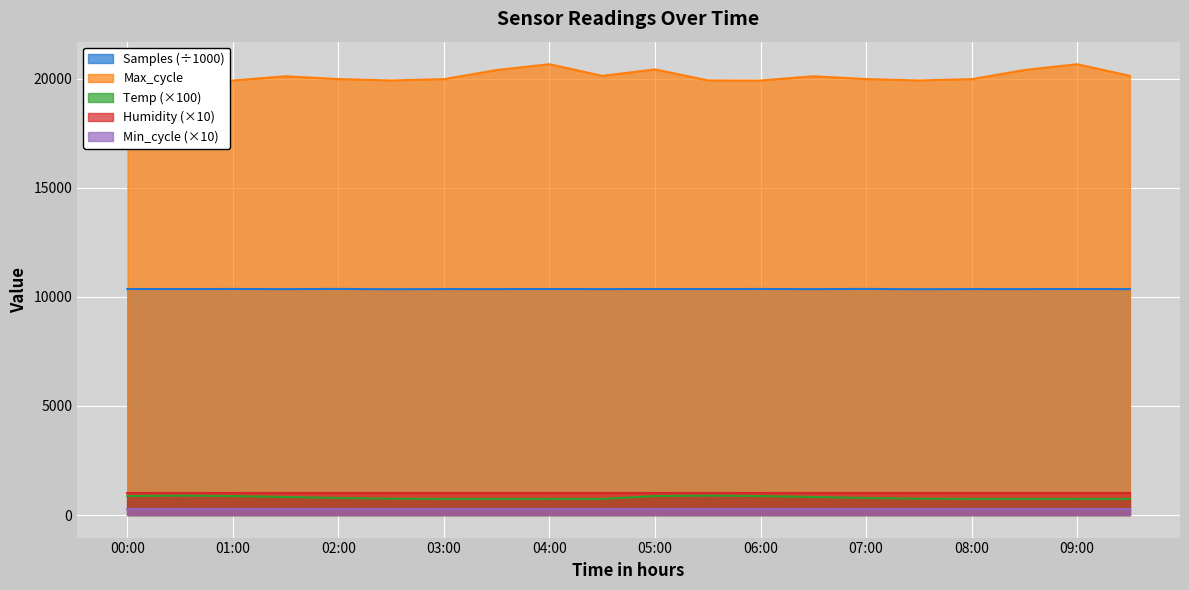

Which series has the largest total across all categories?

Max_cycle